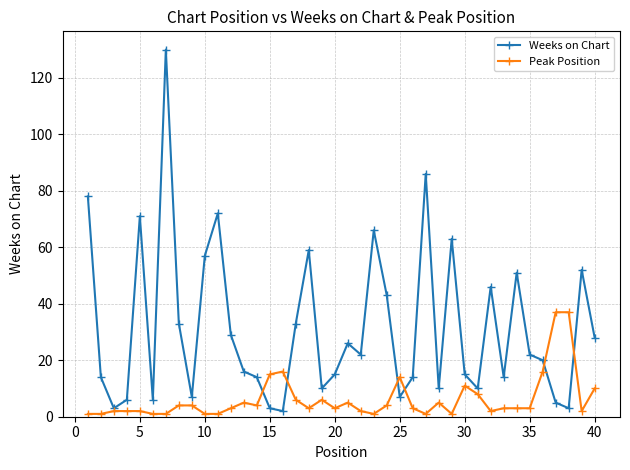

Which series has the widest spread of values?

Weeks on Chart